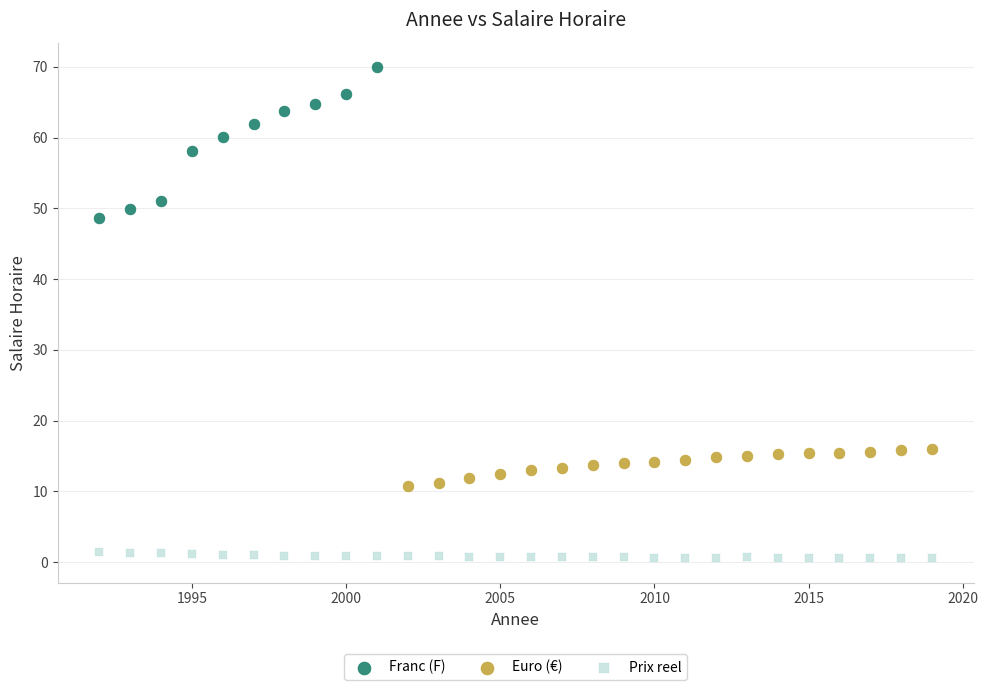

Which series has the largest Y range (max minus min)?

Franc (F)